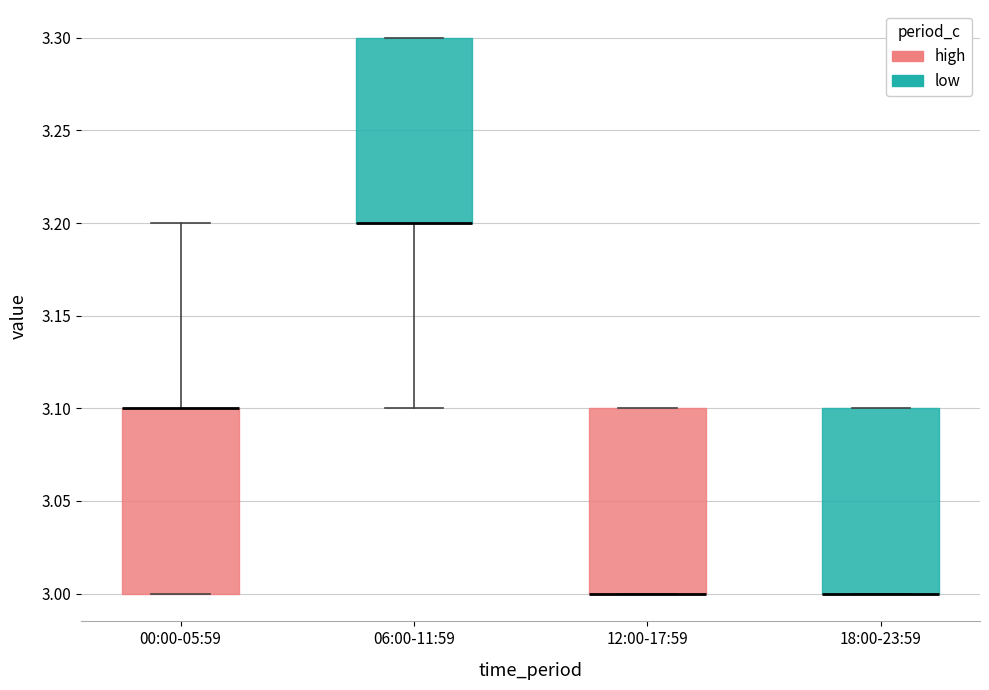

Reading left to right, transcribe this box plot: for each box, give where its median line is, the range the box spans, and where its two whiskers end, as read against the y-axis. The values are not printed on the chart, so give them approximately, as read against the axis.

00:00-05:59: median 3.1 (drawn on the box's upper edge), box 3.0 to 3.1, whiskers 3.0 to 3.2
06:00-11:59: median 3.2 (drawn on the box's lower edge), box 3.2 to 3.3, whiskers 3.1 to 3.3
12:00-17:59: median 3.0 (drawn on the box's lower edge), box 3.0 to 3.1, whiskers 3.0 to 3.1
18:00-23:59: median 3.0 (drawn on the box's lower edge), box 3.0 to 3.1, whiskers 3.0 to 3.1